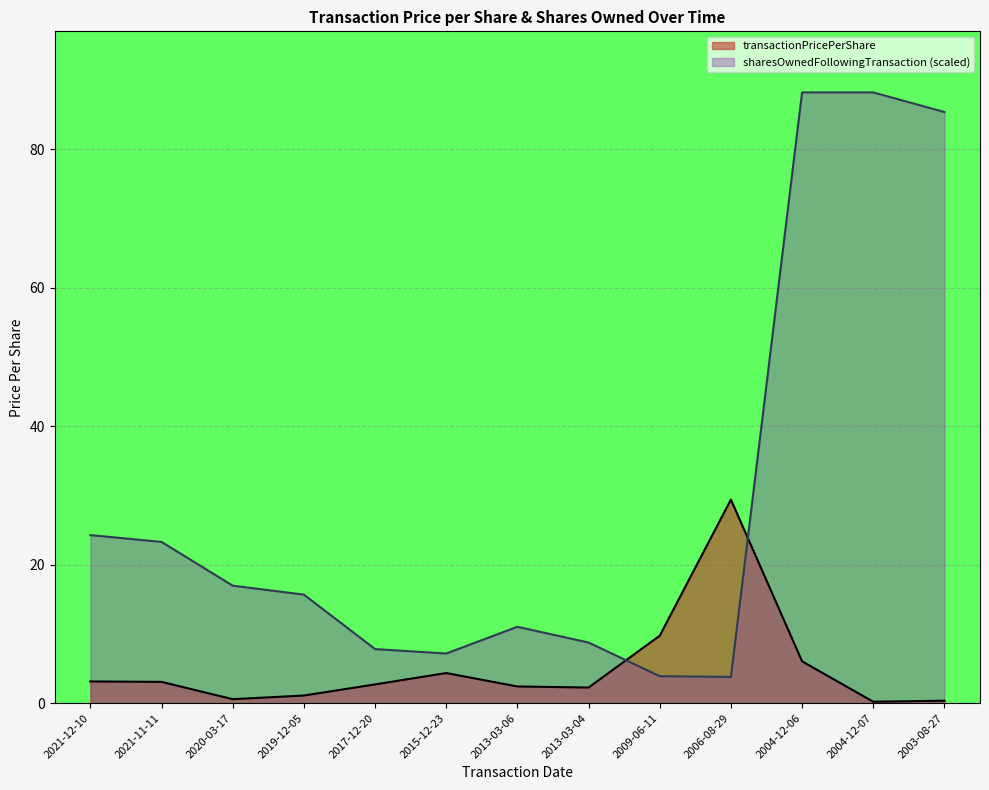

Is it true that sharesOwnedFollowingTransaction equals 3.9 at 2009-06-11?

True